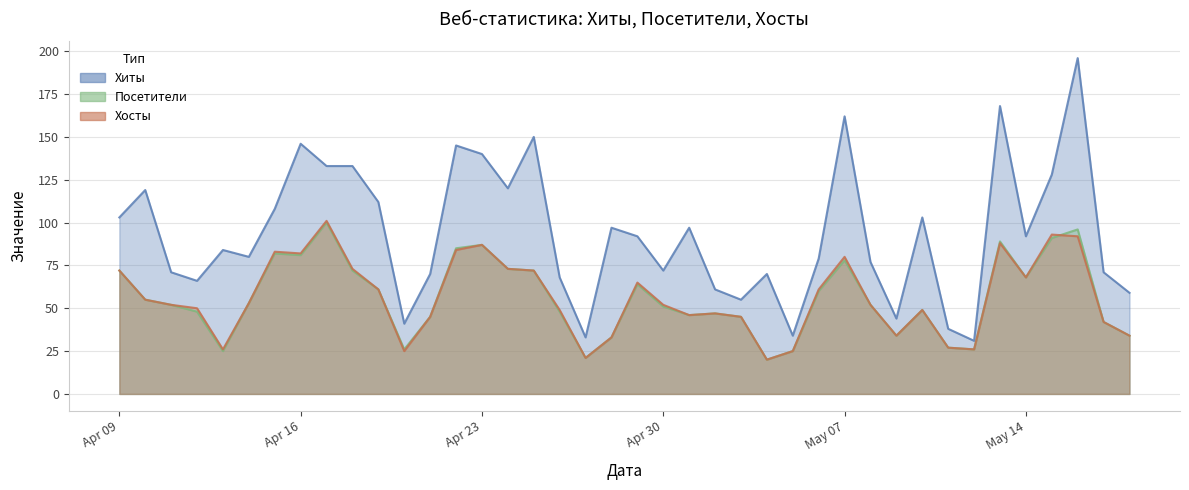

How many interior local peaks does the Хосты series have?

9